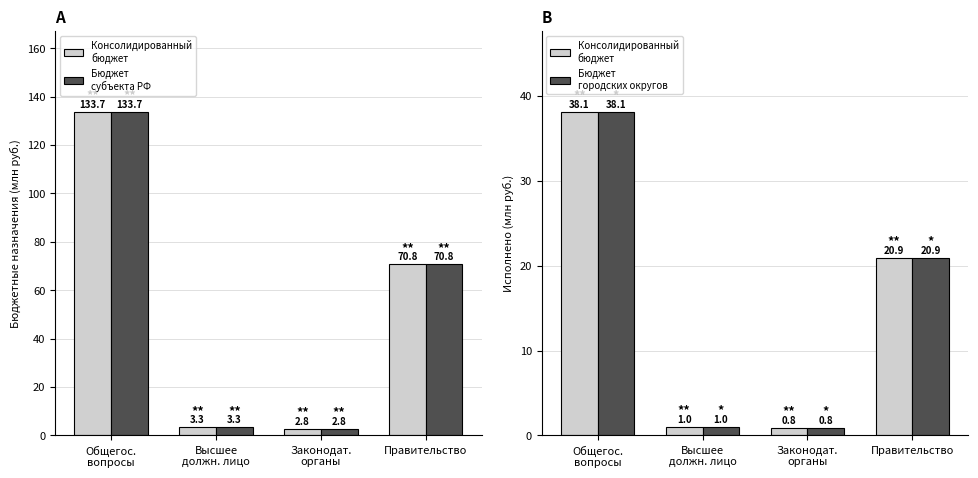

Are the bars horizontal?

No